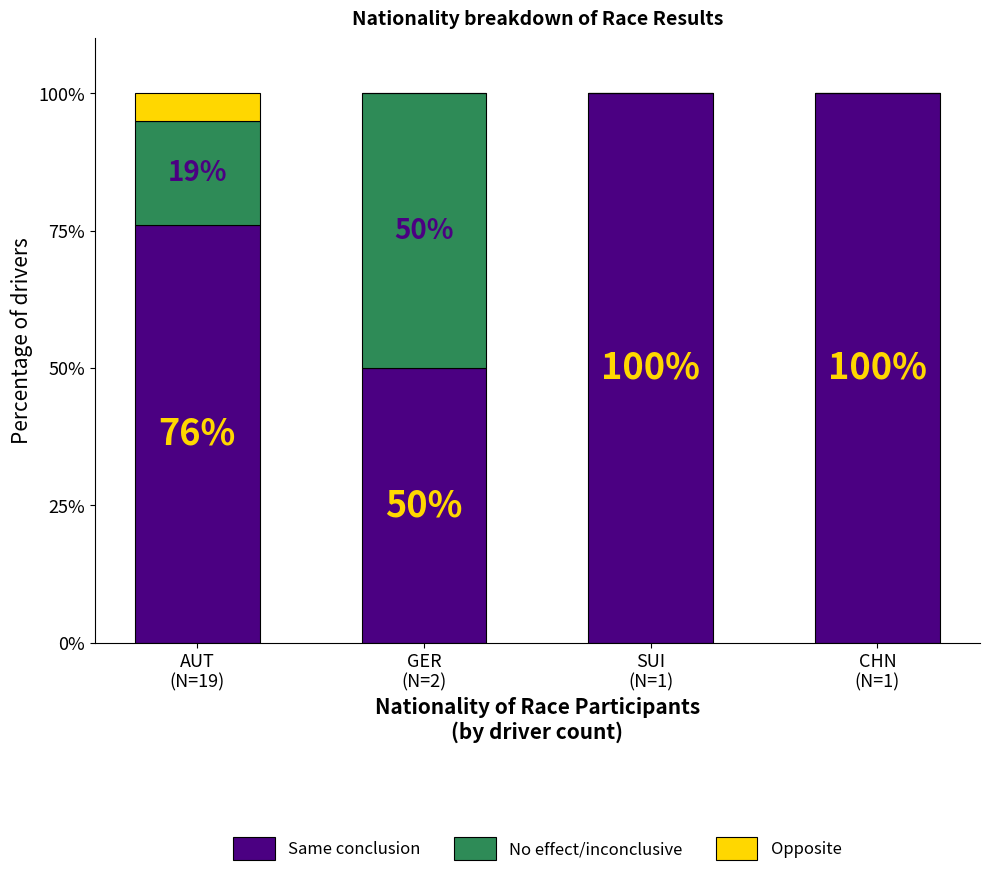

What is the highest value of the Same conclusion series?

100